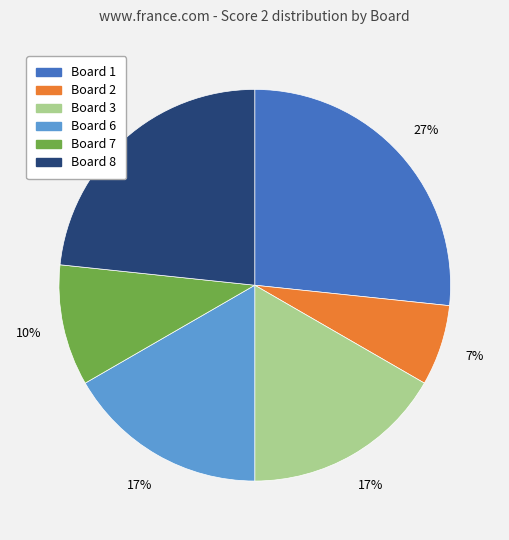

Count the number of slices in the pie.

6